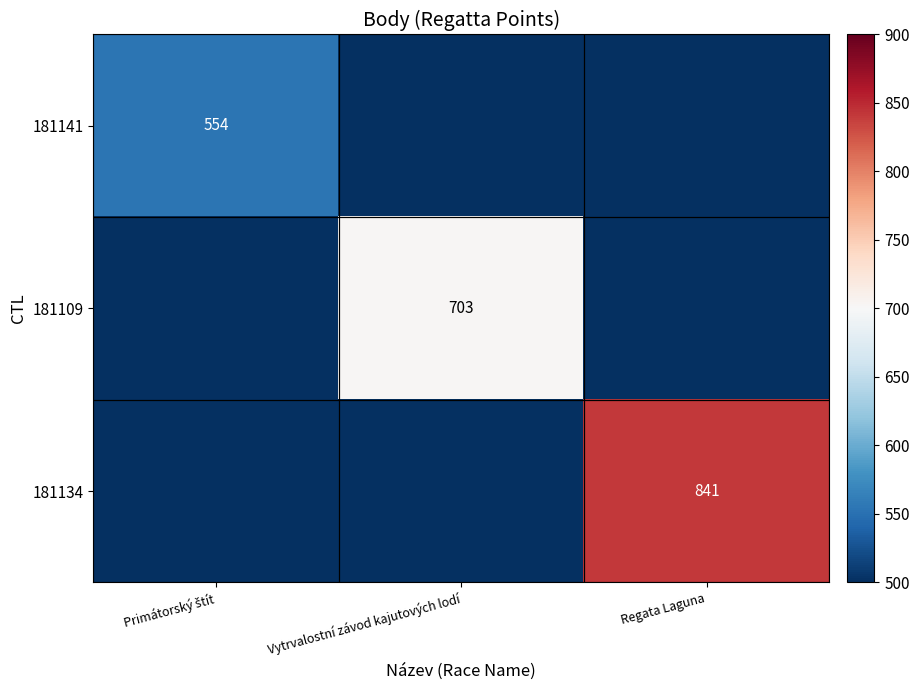

The 181109 series shows 703 at Vytrvalostní závod kajutových lodí. True or false?

True